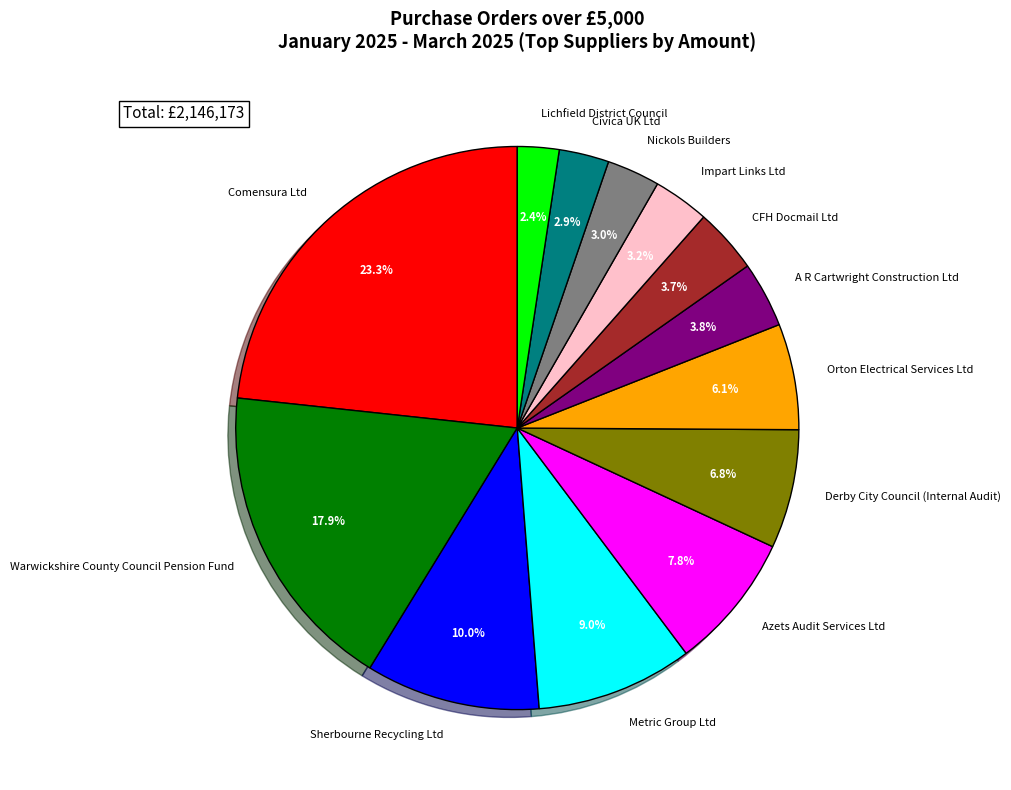

True or false: Azets Audit Services Ltd accounts for 8% of the total.

True